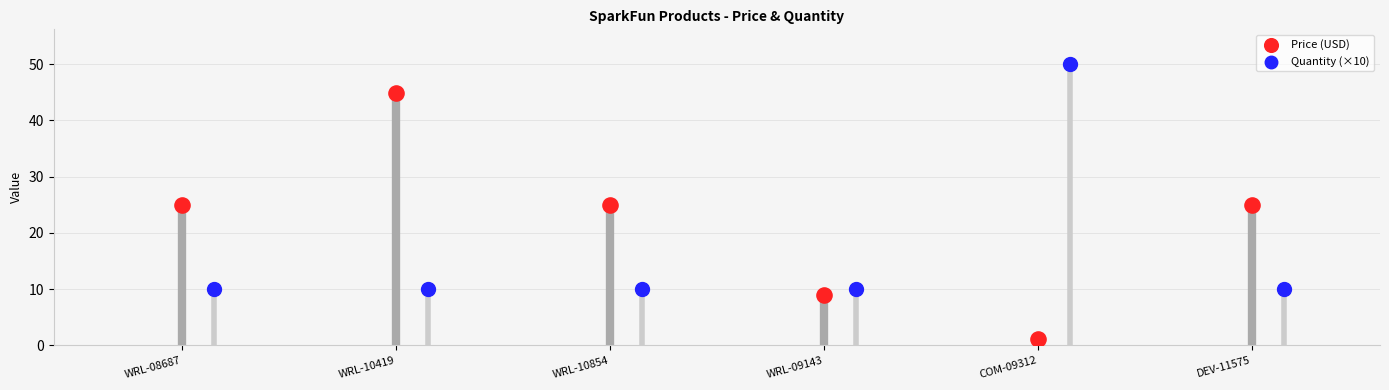

Which series reaches the minimum Y coordinate?

Price (USD)